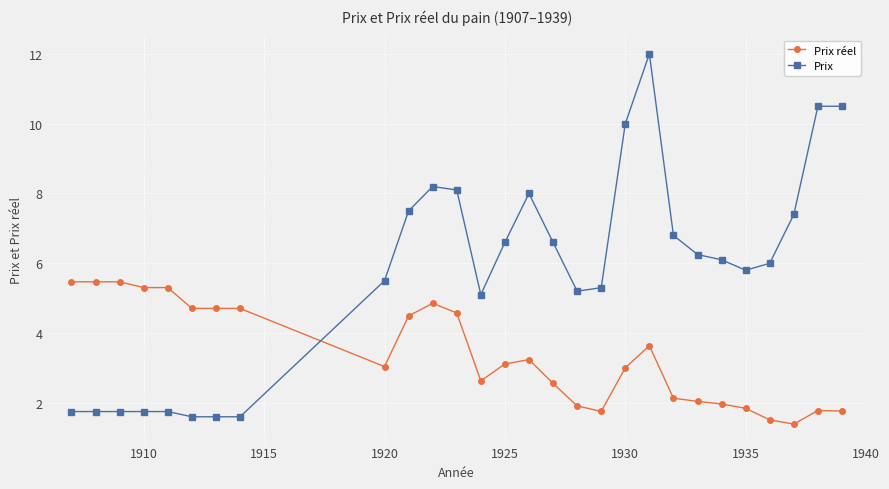

What is the maximum value shown in the chart?

12.0